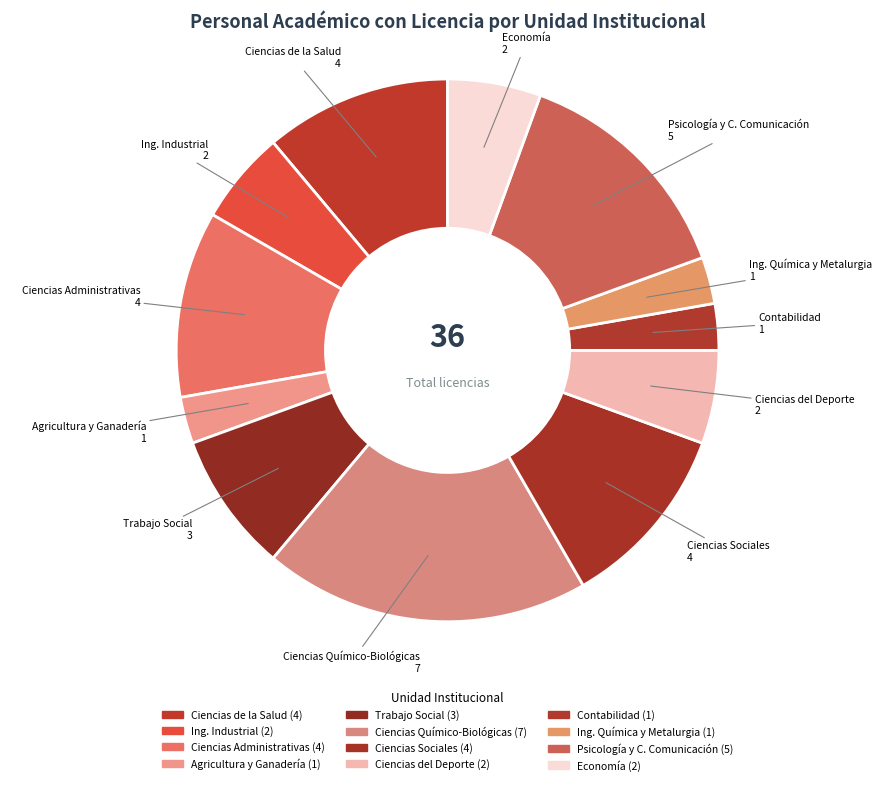

Which category has the biggest portion of the pie?

DEPARTAMENTO DE CIENCIAS QUÍMICO-BIOLÓGICAS